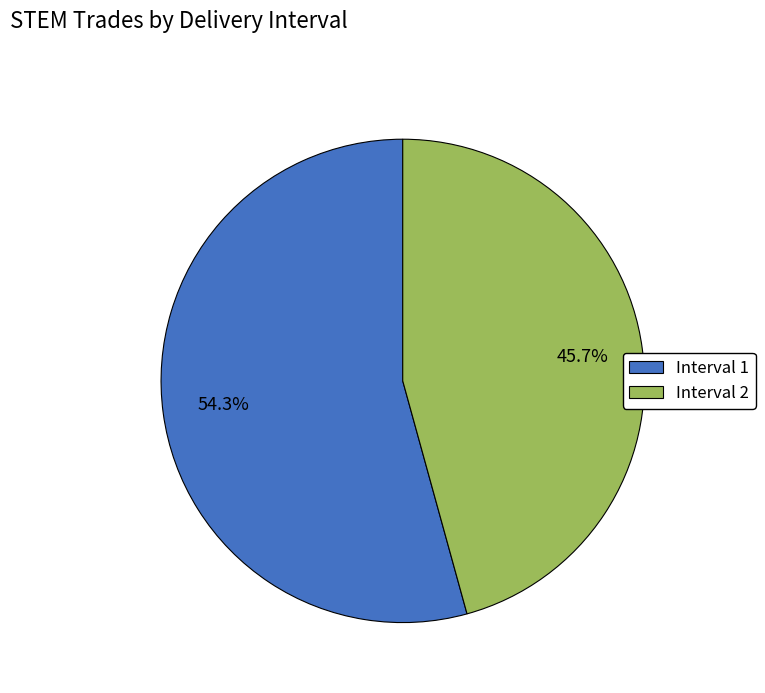

What is the majority slice?

Interval 1